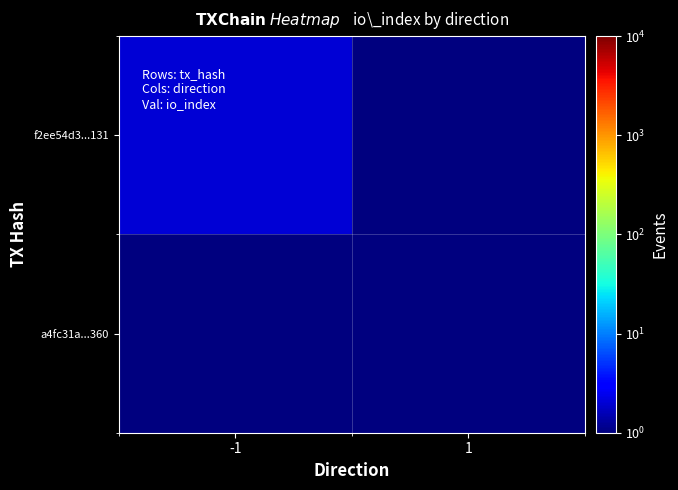

What is the difference between the highest and lowest values at 1?

0.5